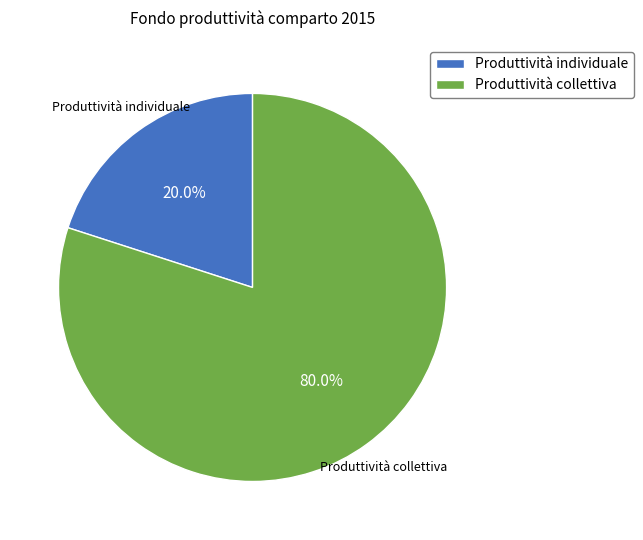

True or false: Produttività collettiva accounts for 80% of the total.

True